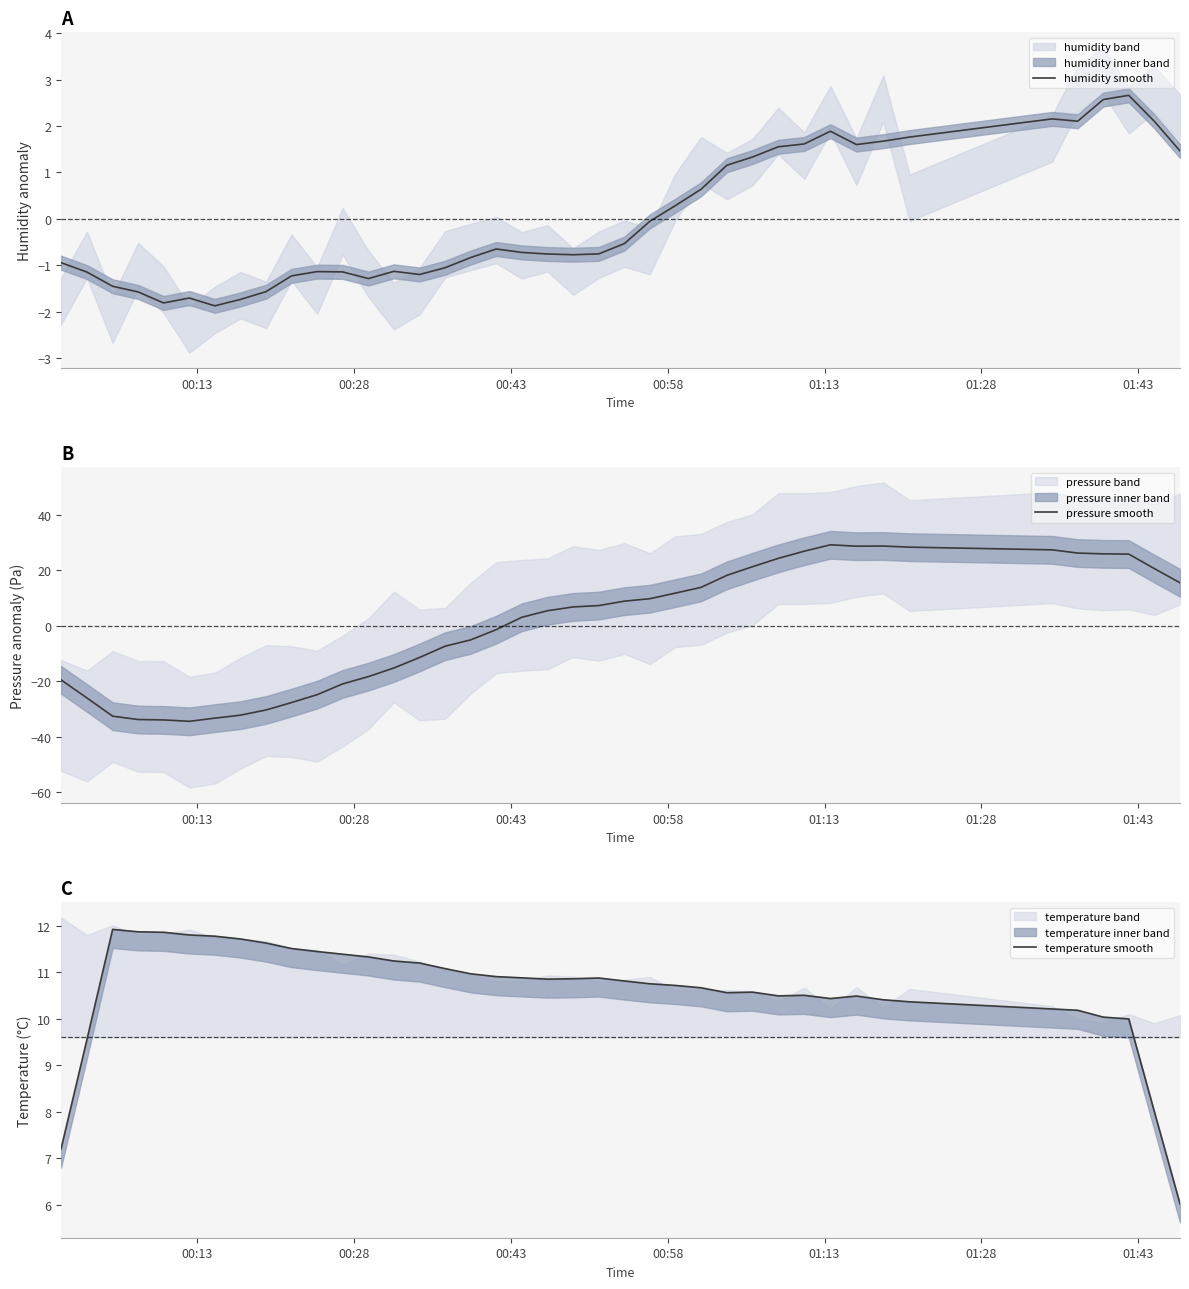

At how many categories does at least one series exceed -29?

40